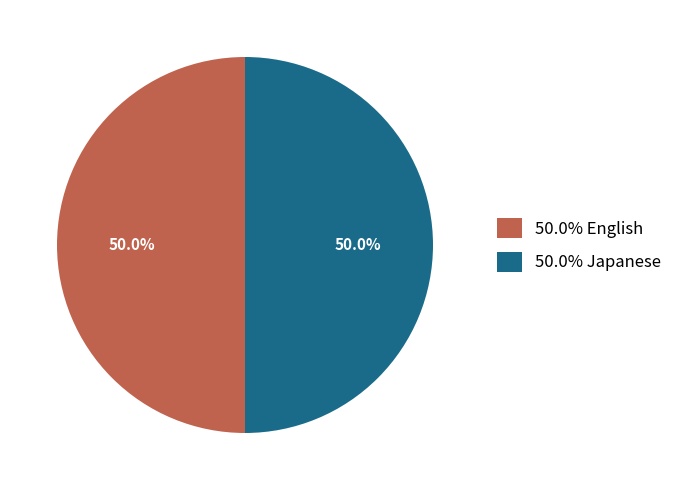

What is the ratio of the value at 50.0% English to the value at 50.0% Japanese?

1.0